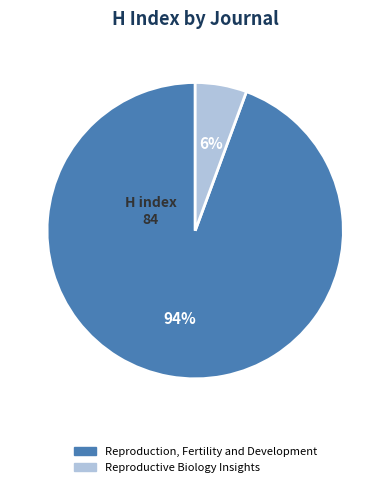

To the nearest percent, what portion does Reproductive Biology Insights represent?

6%